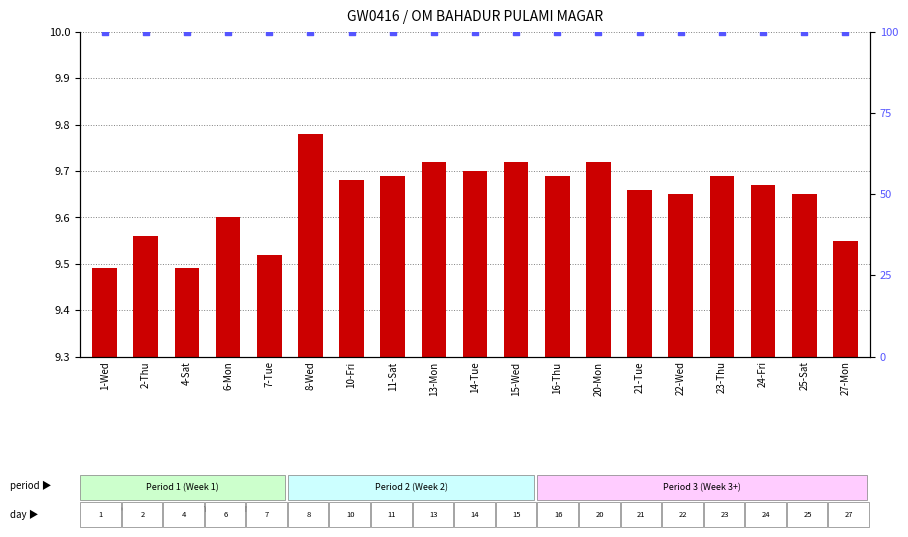

Which series reaches the maximum Y coordinate?

percentile rank within the sample